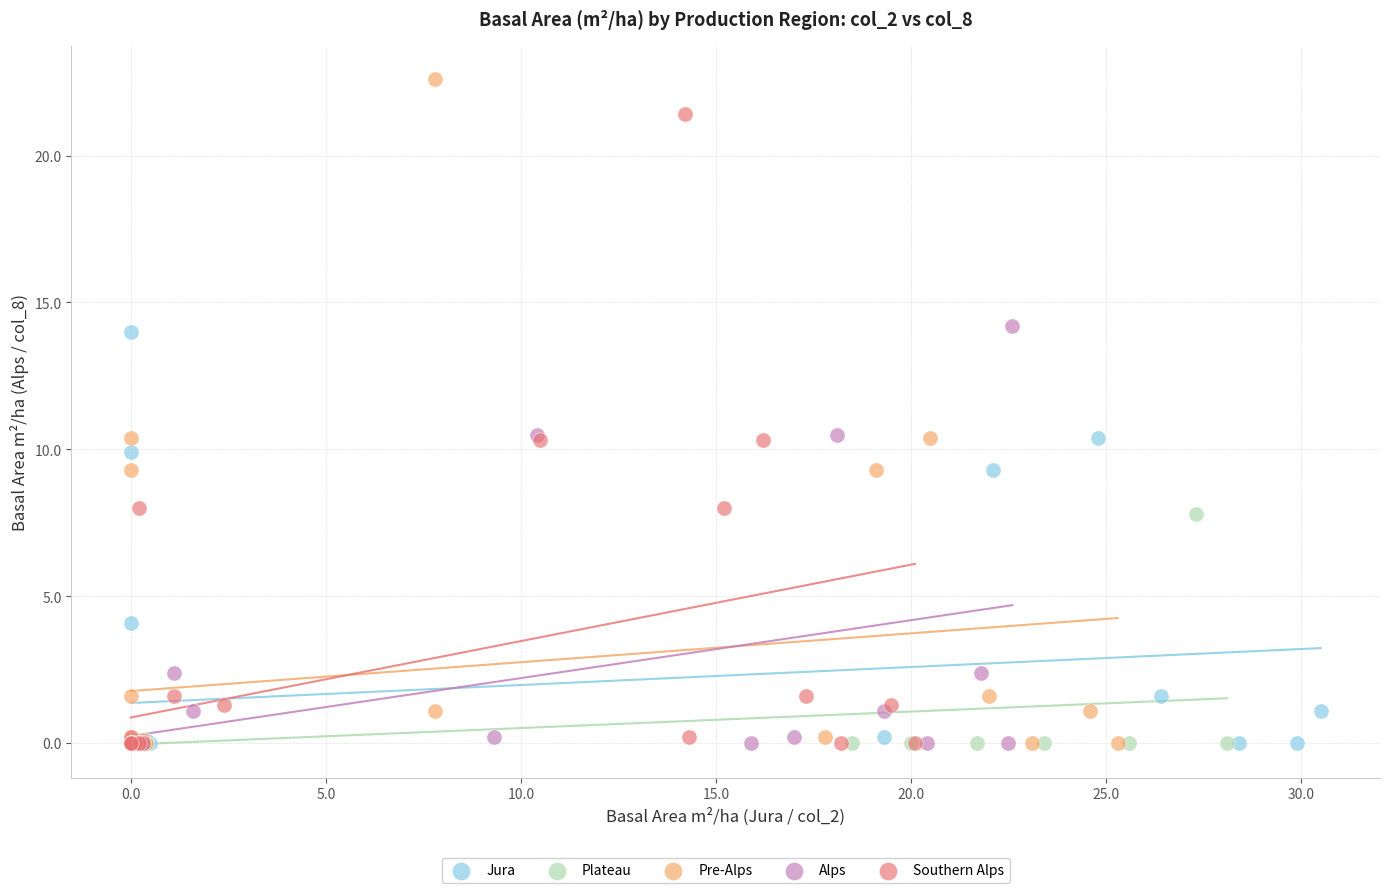

Which series contains the highest Y value?

Pre-Alps